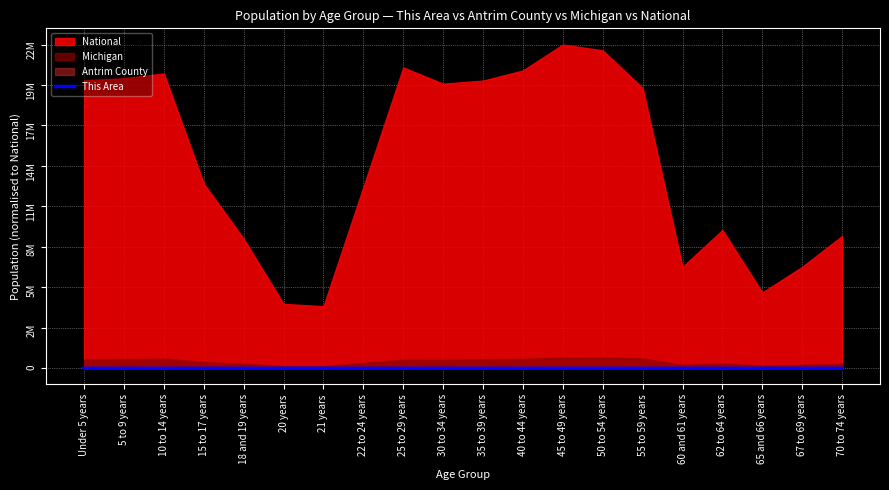

How many interior local valleys (lower than both neighbors) does the data have?

4